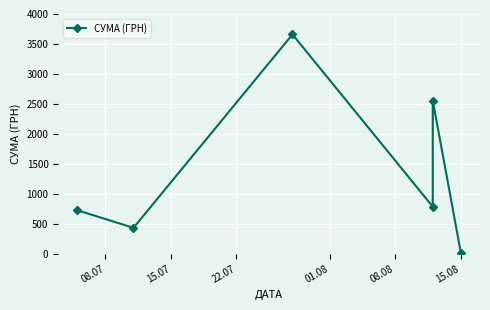

Rank the categories by value from lowest to highest.

15.08, 15.07, 08.07, 01.08, 08.08, 22.07